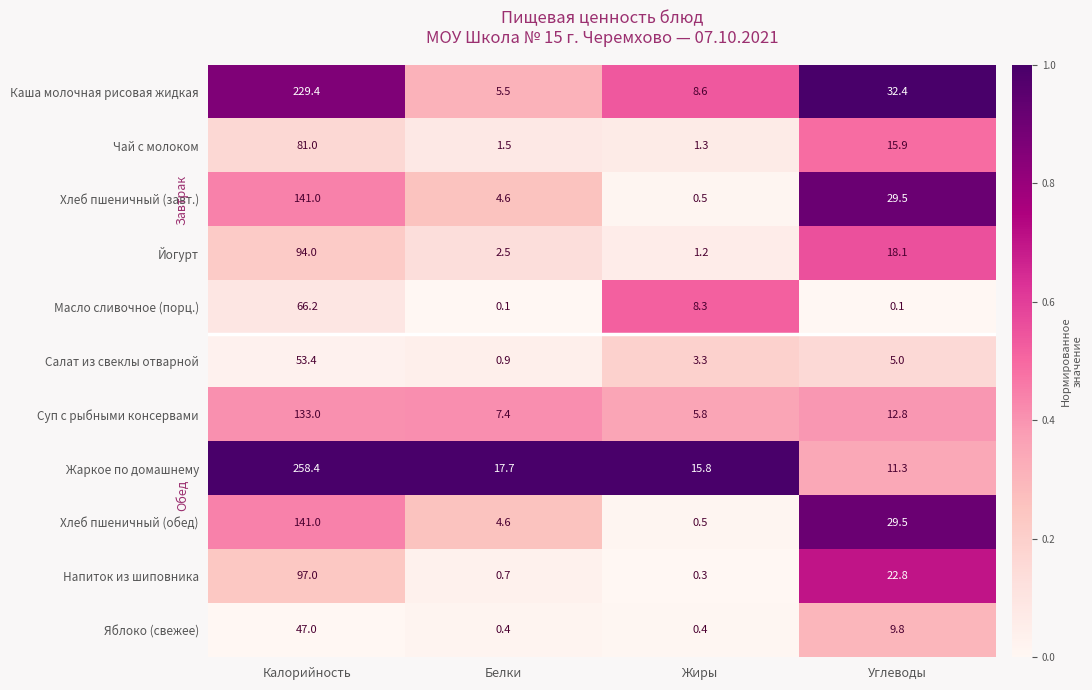

Which series has the widest spread of values?

Жаркое по домашнему